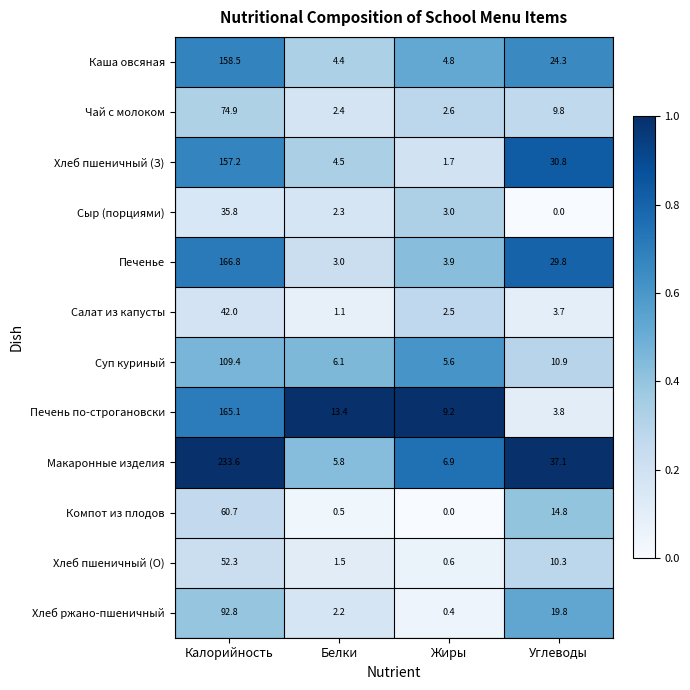

List the series in order of their peak value, highest first.

Макаронные изделия, Печенье, Печень по-строгановски, Каша овсяная, Хлеб пшеничный (З), Суп куриный, Хлеб ржано-пшеничный, Чай с молоком, Компот из плодов, Хлеб пшеничный (О), Салат из капусты, Сыр (порциями)